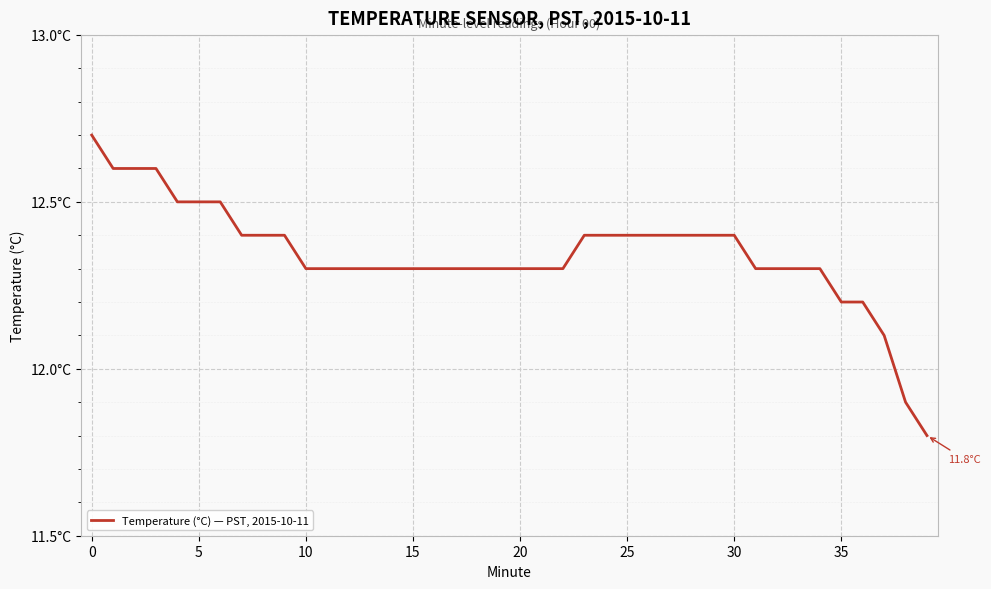

What is the sum of all values?

493.7